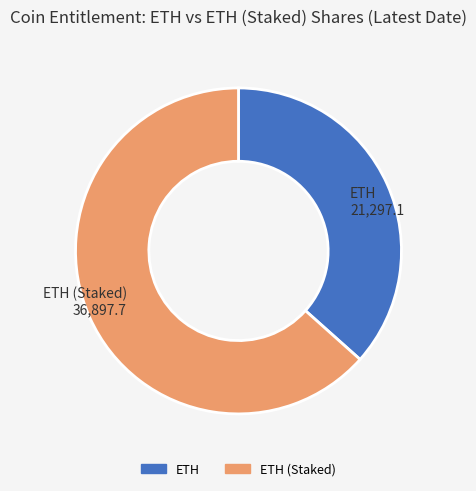

Does any single category account for the majority?

Yes